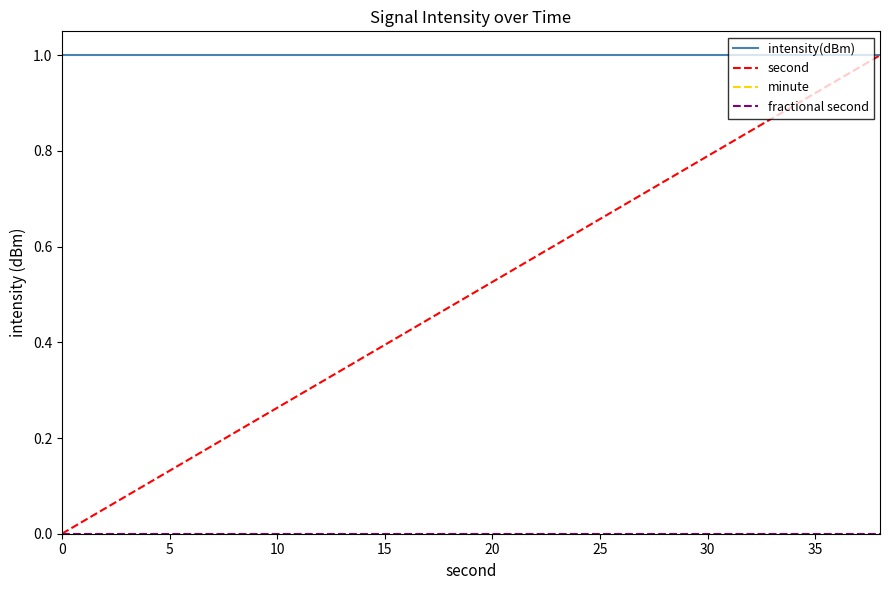

What is the label of the 17th point from the right?

15